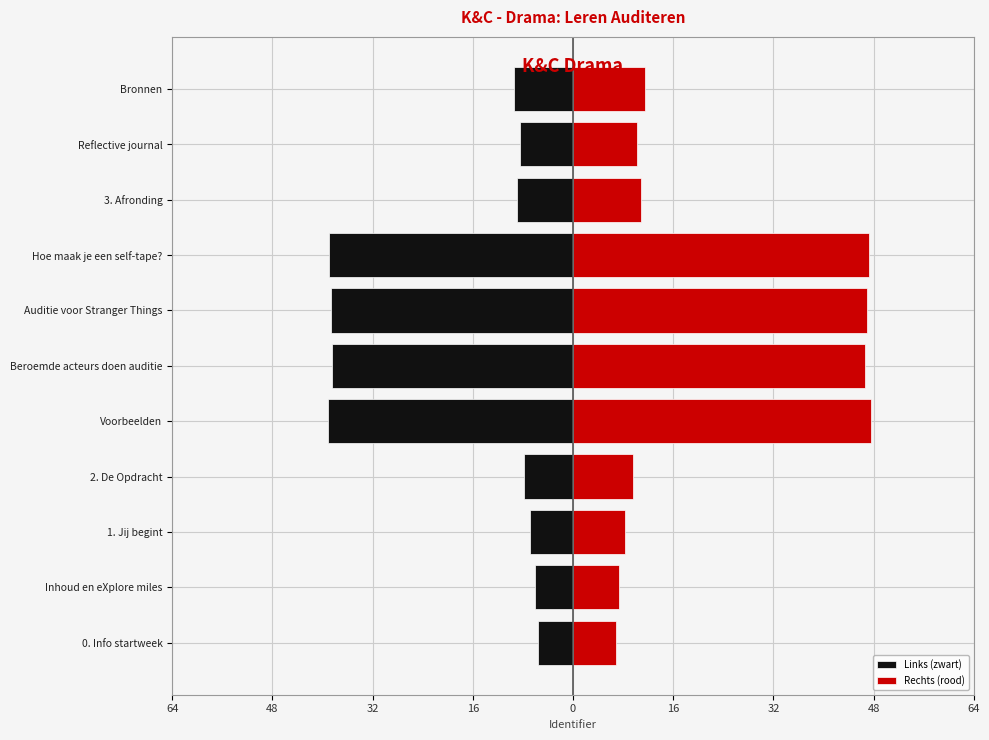

True or false: Rechts (rood) has a value of 5.9 at 2. De Opdracht.

False